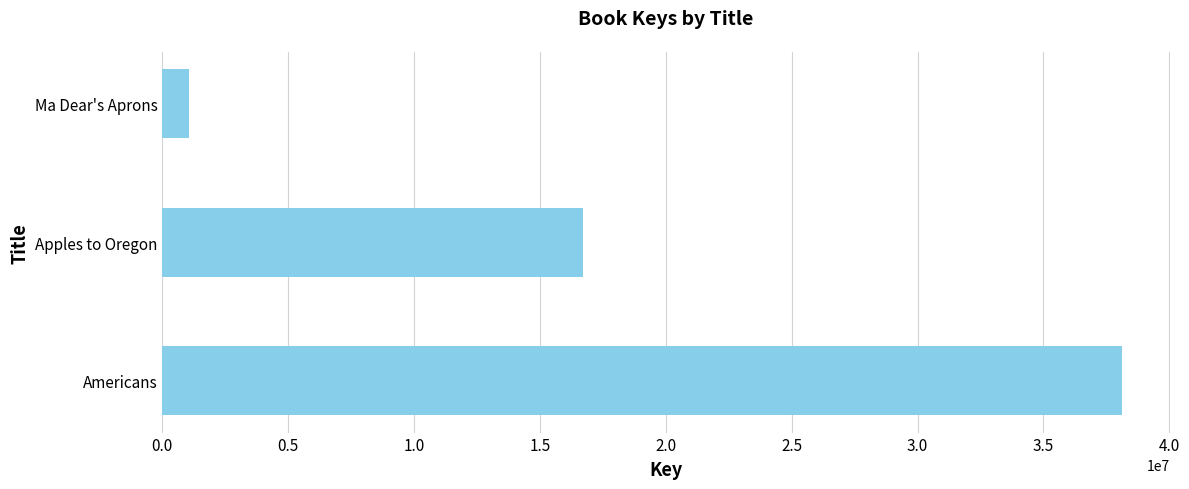

How many bars are there in total?

3